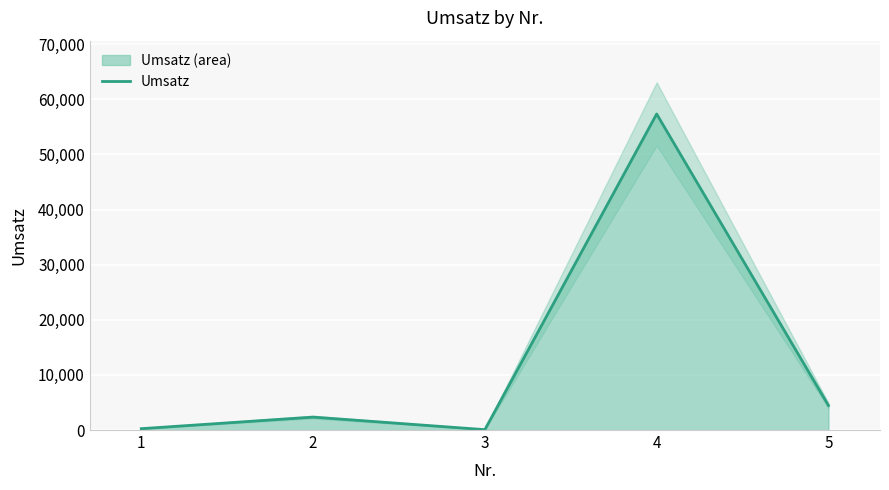

What is the value of the 4th point from the left?

57345.8